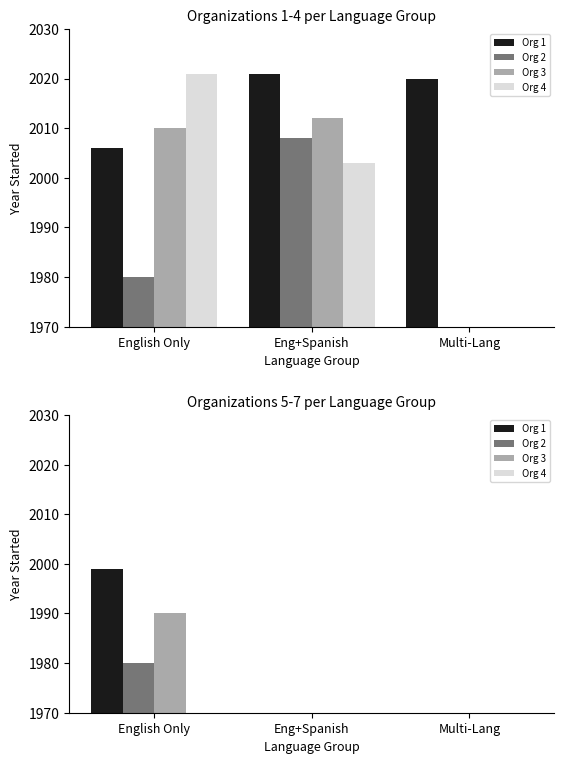

Which series has the largest total across all categories?

Org 1